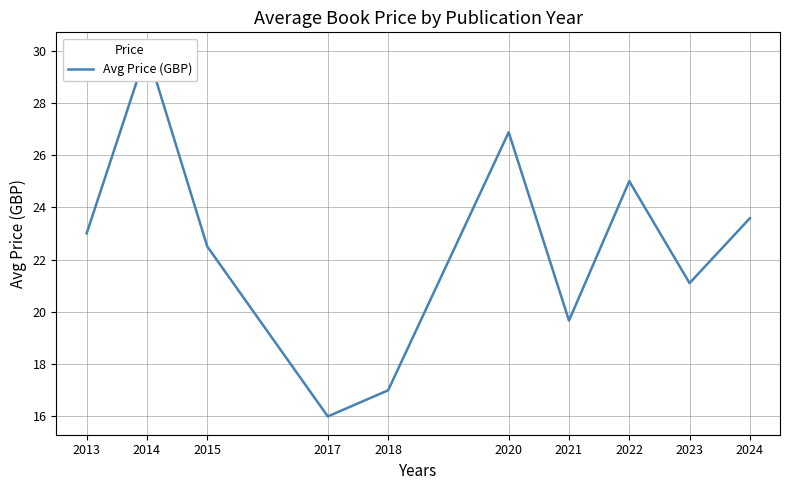

Read the value at 2014.

30.0